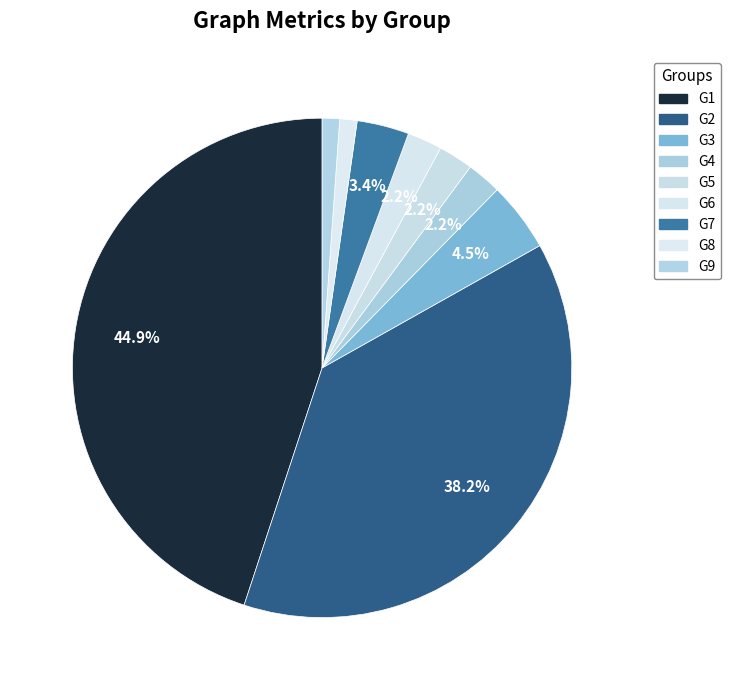

Does any single category account for the majority?

No